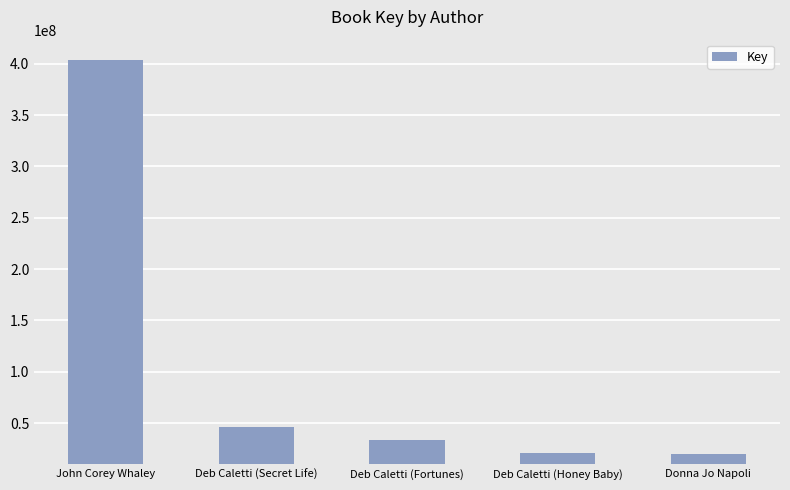

Which has a higher value, Deb Caletti (Honey Baby) or John Corey Whaley?

John Corey Whaley